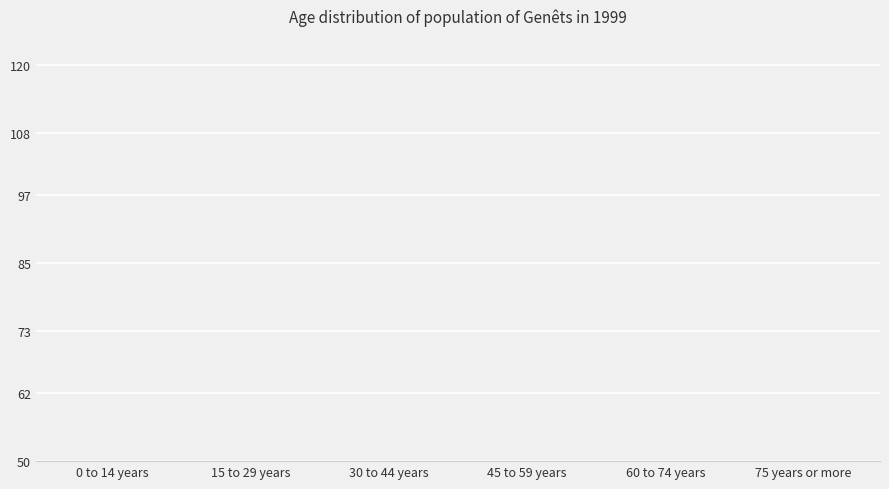

List the labels in order of value, smallest first.

0 to 14 years, 75 years or more, 45 to 59 years, 60 to 74 years, 15 to 29 years, 30 to 44 years